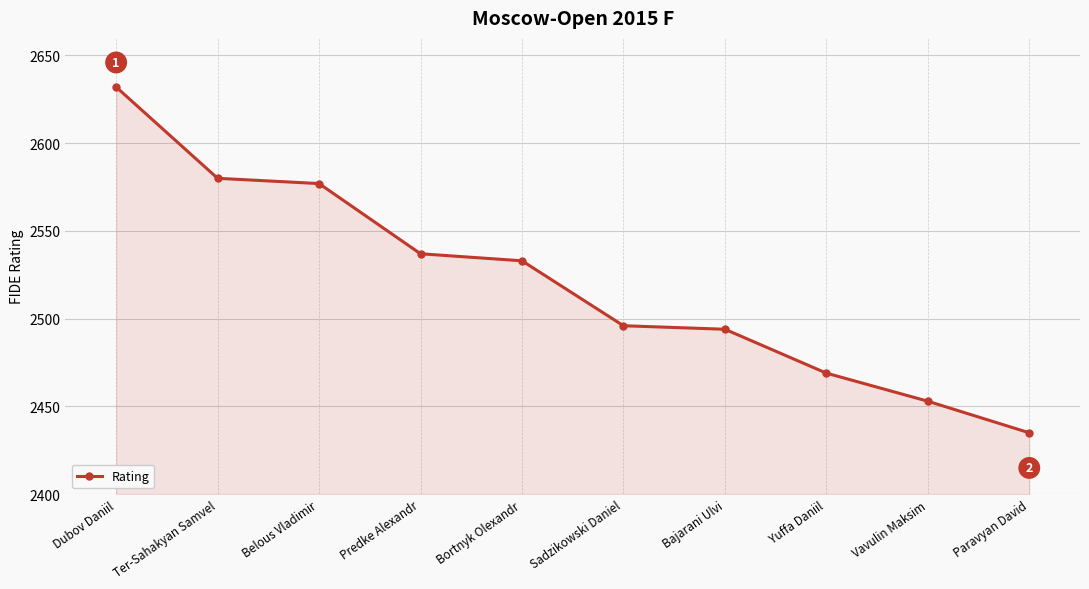

At which label does the data first exceed 2533?

Dubov Daniil